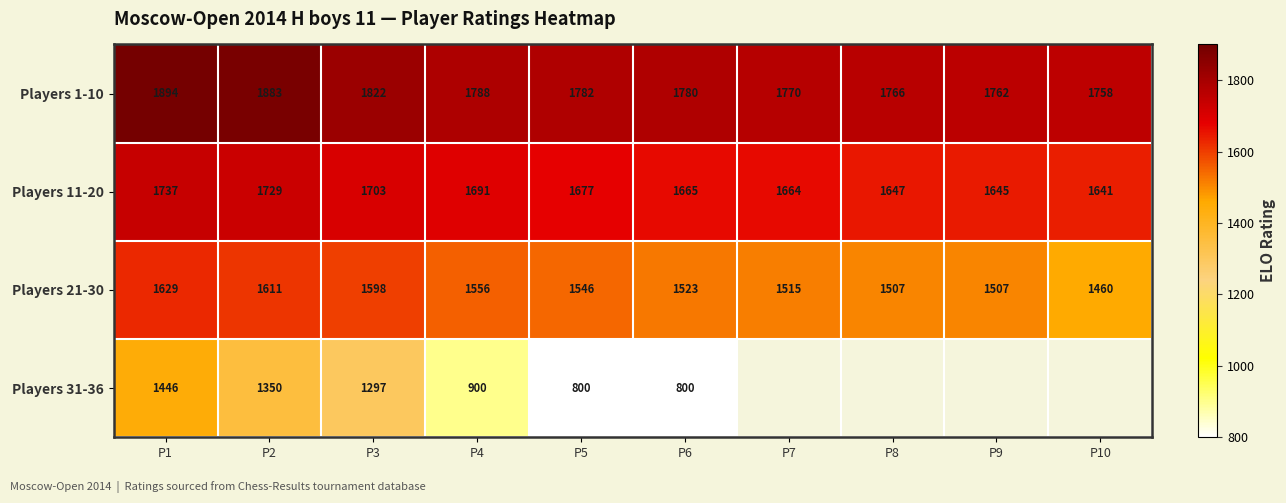

What is the total value across all series at P5?

5805